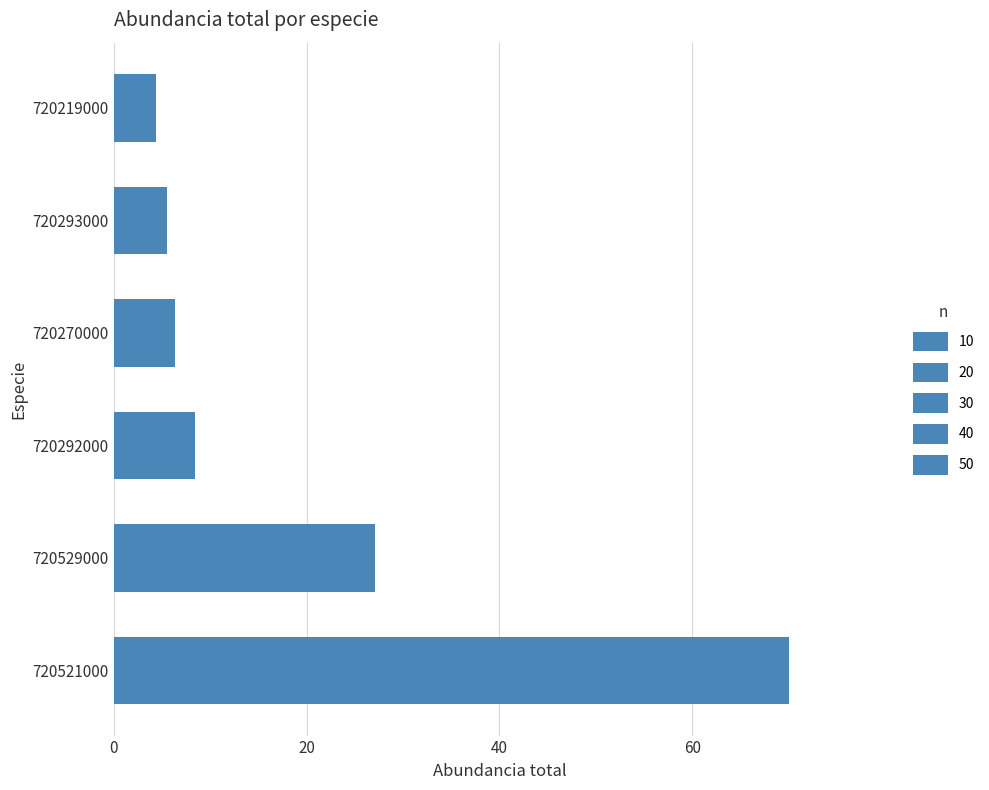

What is the smallest value displayed?

4.4